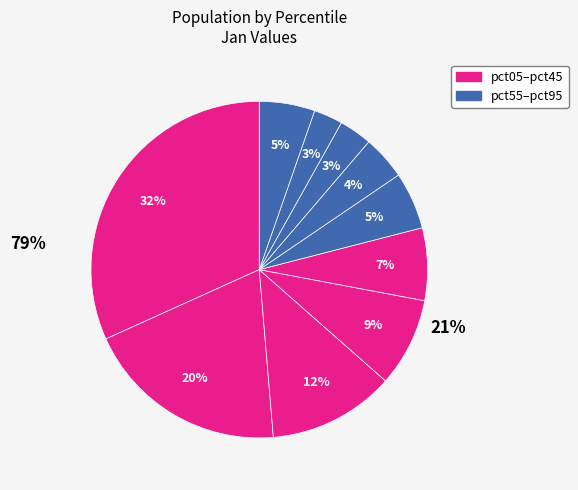

What is the smallest slice in the pie chart?

pct85